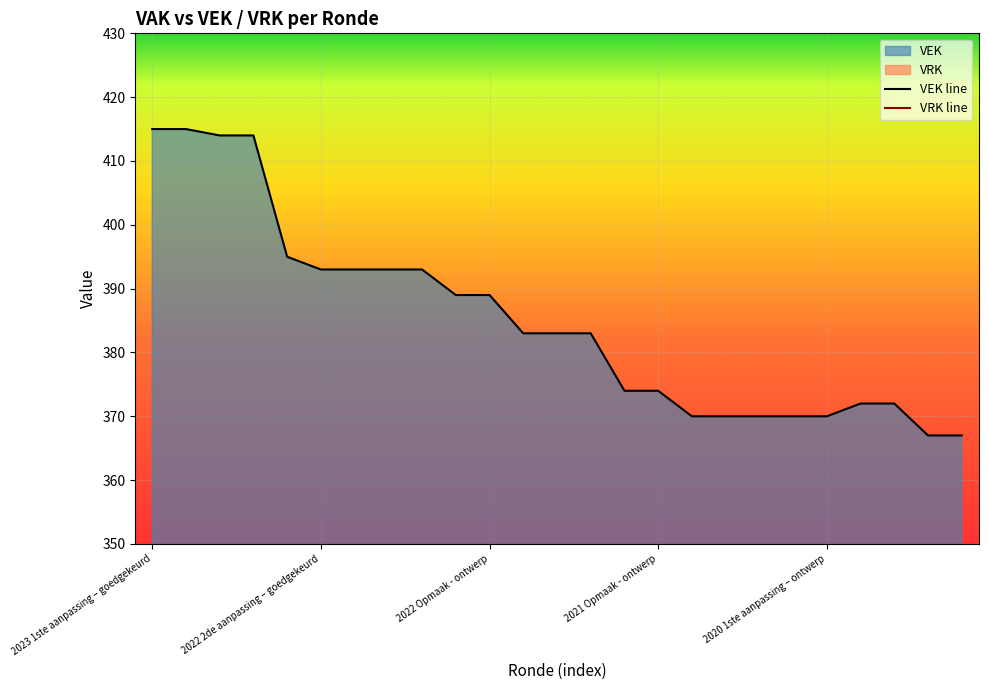

What is the label of the 1st point from the right?

2019 1ste aanpassing - ontwerp